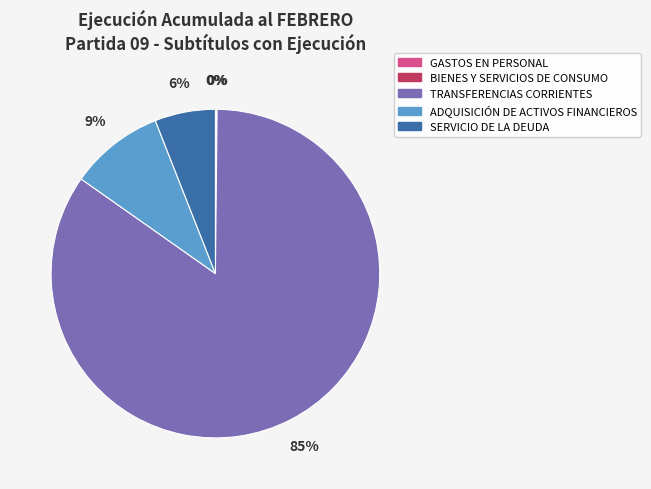

To the nearest percent, what is the average slice percentage?

20%